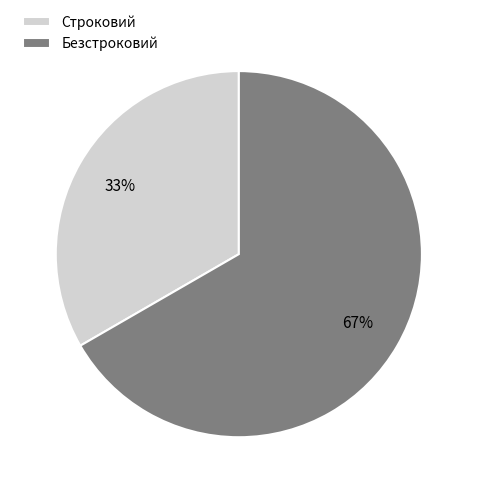

Do Строковий and Безстроковий together represent more than half of the pie?

Yes